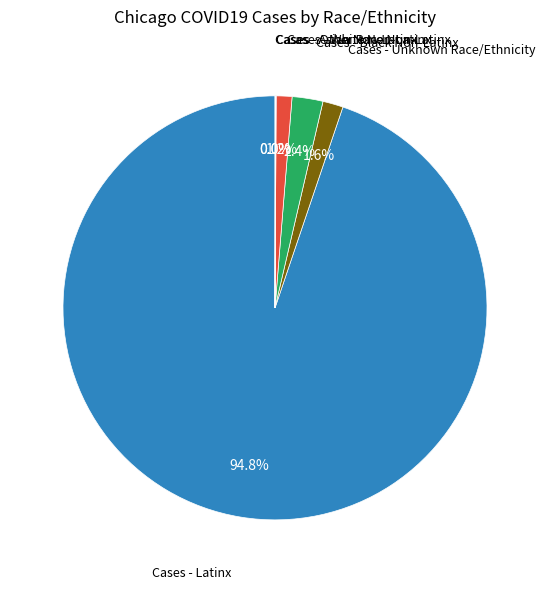

Is there any slice that represents more than half of the pie?

Yes